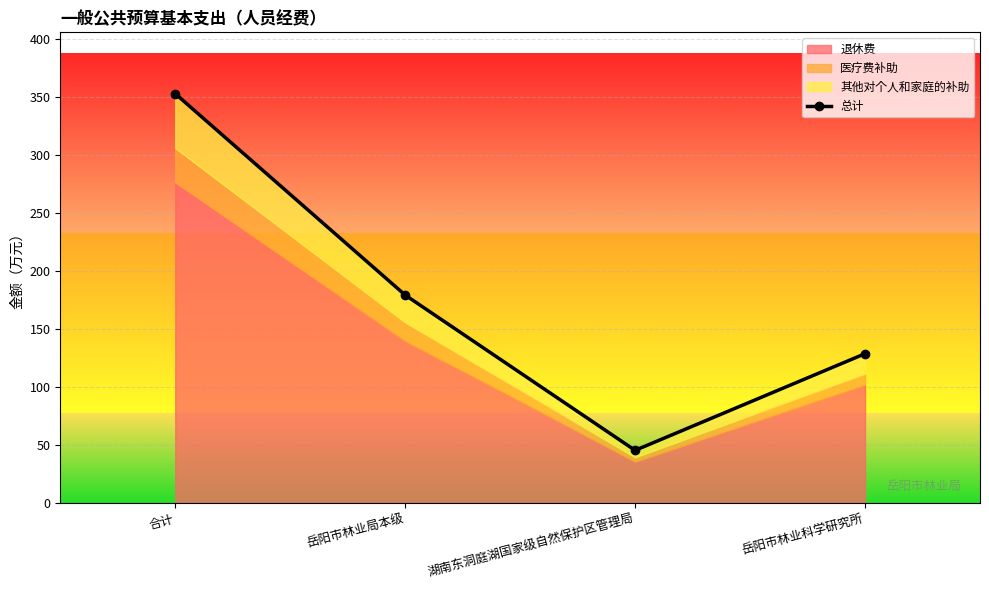

What is the average value?

176.3